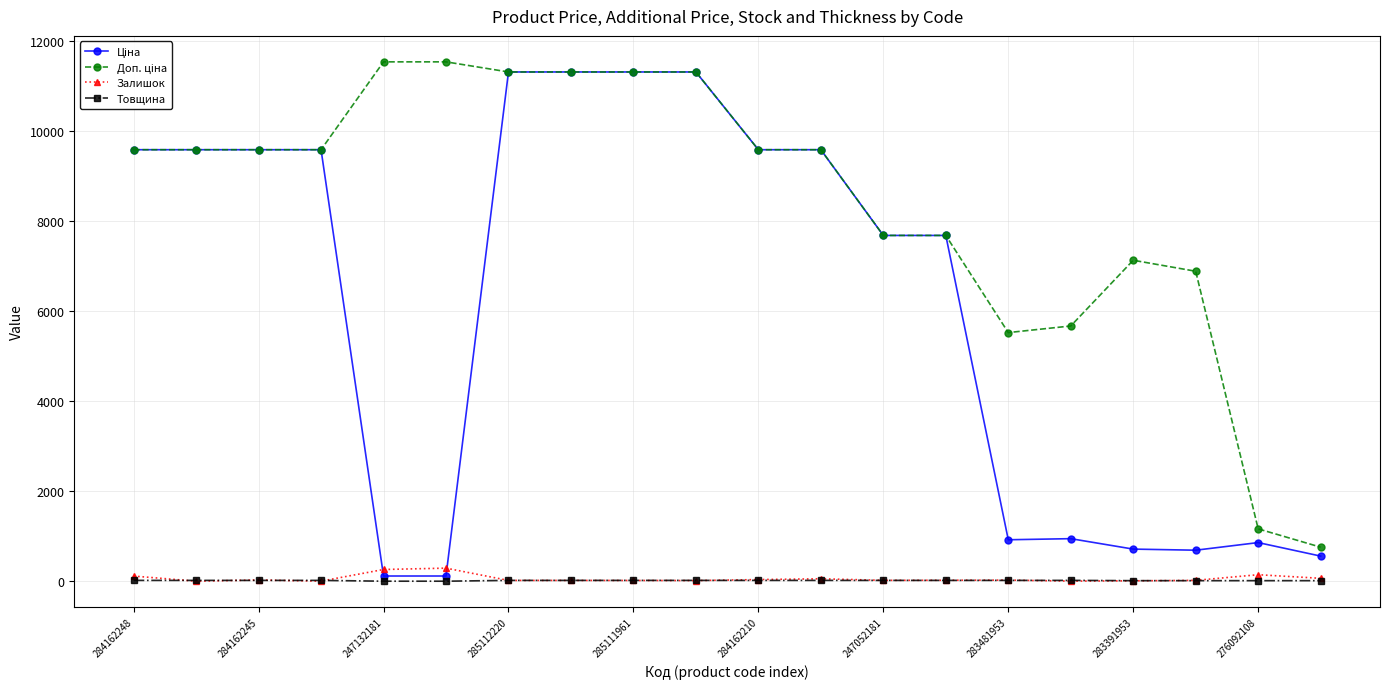

At how many categories does at least one series exceed 6530?

16